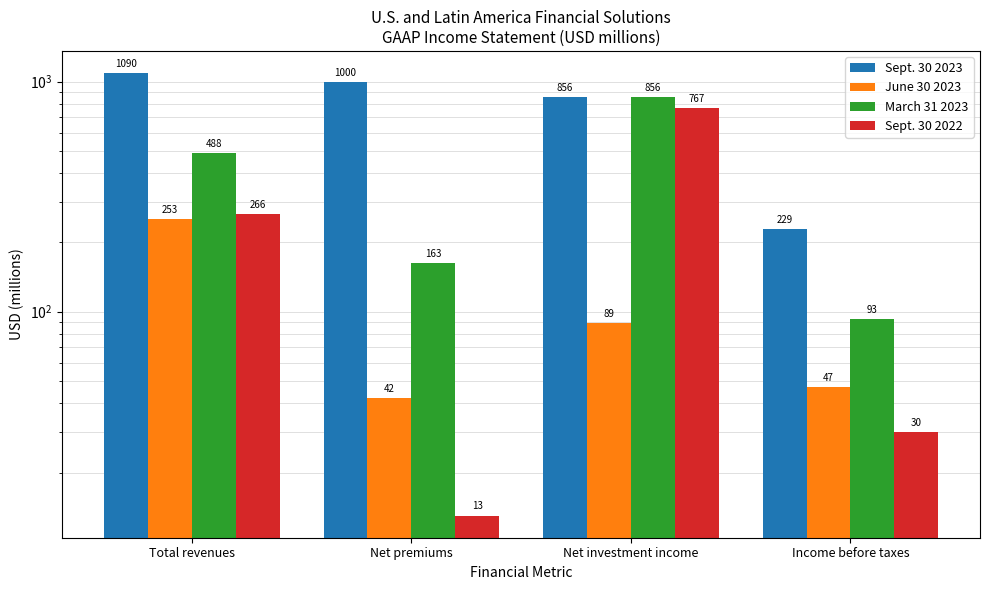

How many Sept. 30 2023 values are between 856 and 1090?

3